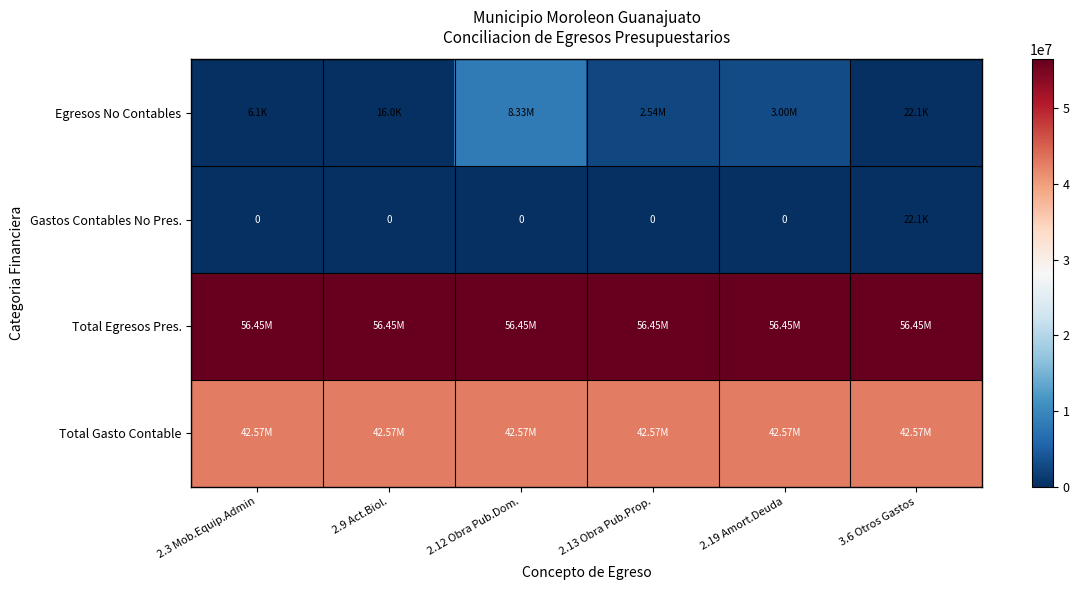

Which has a higher value, 2.13 Obra Pub.Prop. or 2.3 Mob.Equip.Admin?

2.13 Obra Pub.Prop.